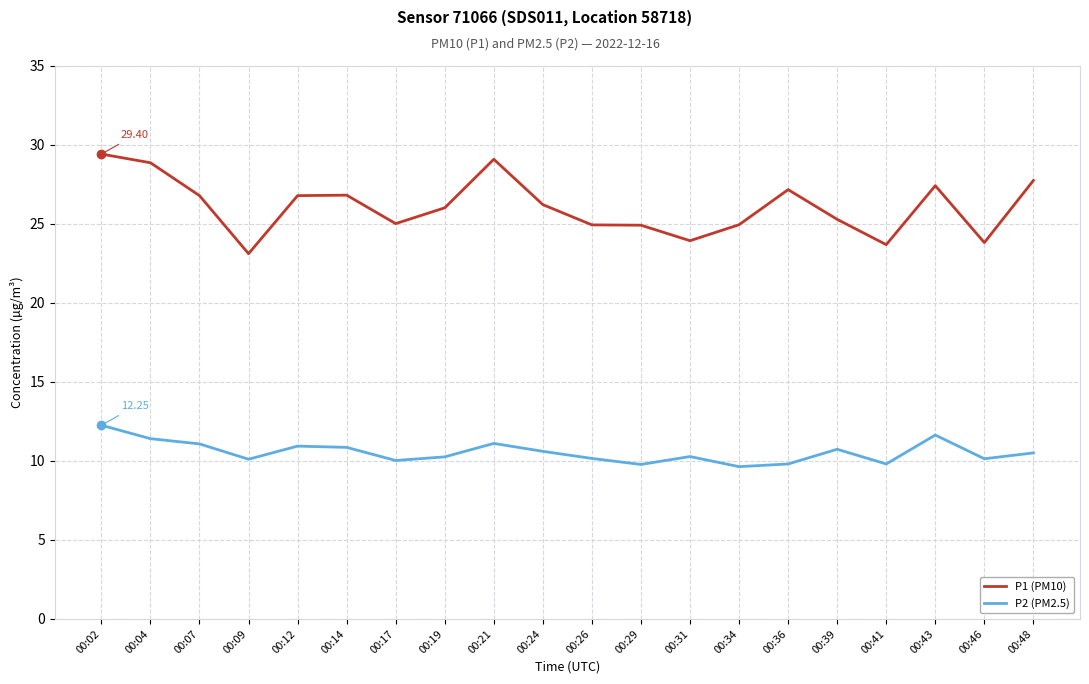

What is the difference between the P2 (PM2.5) values at 00:29 and 00:12?

1.2